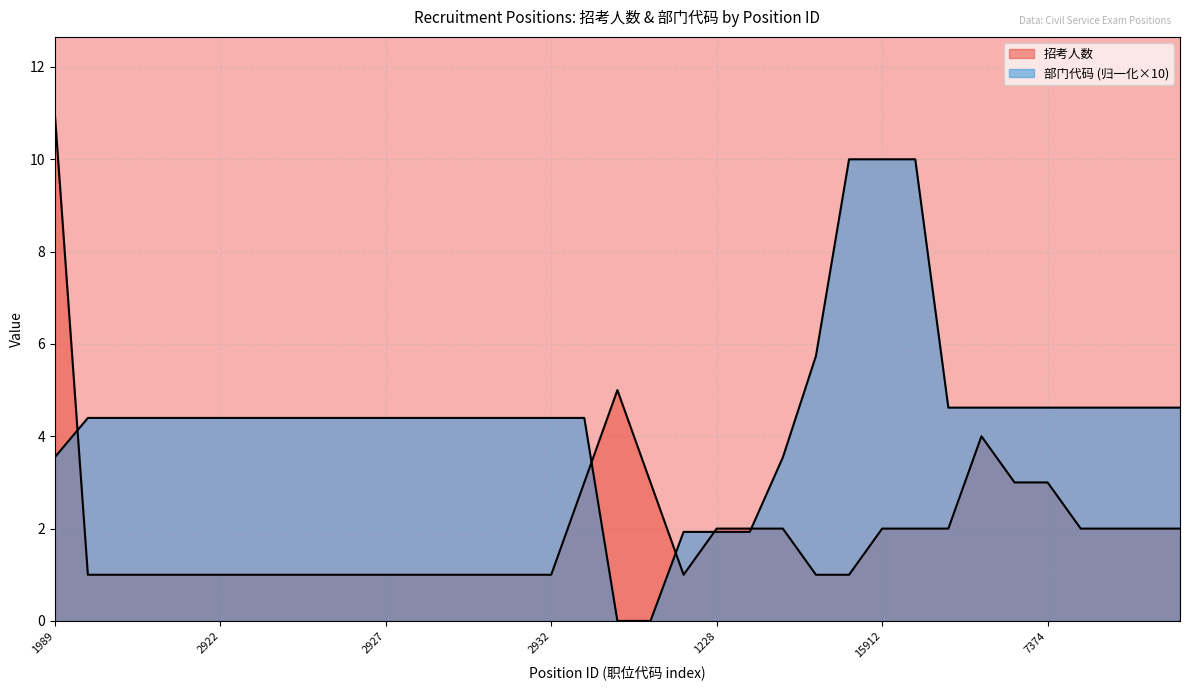

Reading left to right, list all the values displayed in this chart.

招考人数: 11.0	1.0	1.0	1.0	1.0	1.0	1.0	1.0	1.0	1.0	1.0	1.0	1.0	1.0	1.0	1.0	3.0	5.0	3.0	1.0	2.0	2.0	2.0	1.0	1.0	2.0	2.0	2.0	4.0	3.0	3.0	2.0	2.0	2.0	2.0
部门代码: 3.5	4.4	4.4	4.4	4.4	4.4	4.4	4.4	4.4	4.4	4.4	4.4	4.4	4.4	4.4	4.4	4.4	0.0	0.0	1.9	1.9	1.9	3.5	5.7	10.0	10.0	10.0	4.6	4.6	4.6	4.6	4.6	4.6	4.6	4.6